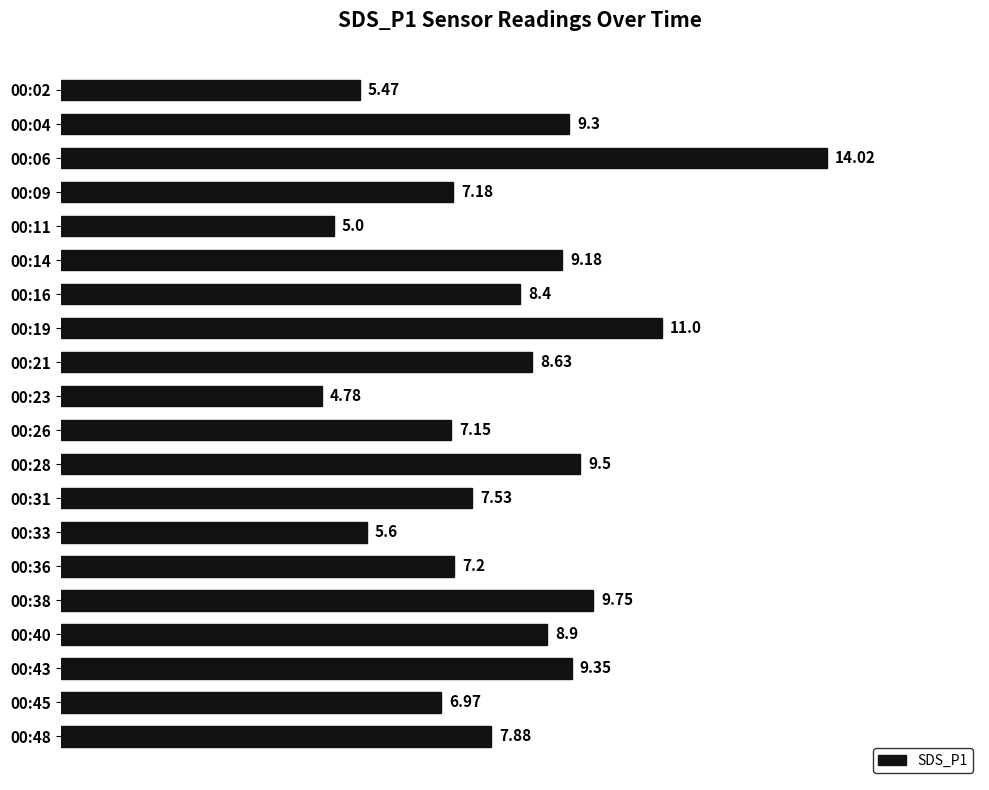

What is the maximum value shown in the chart?

14.0